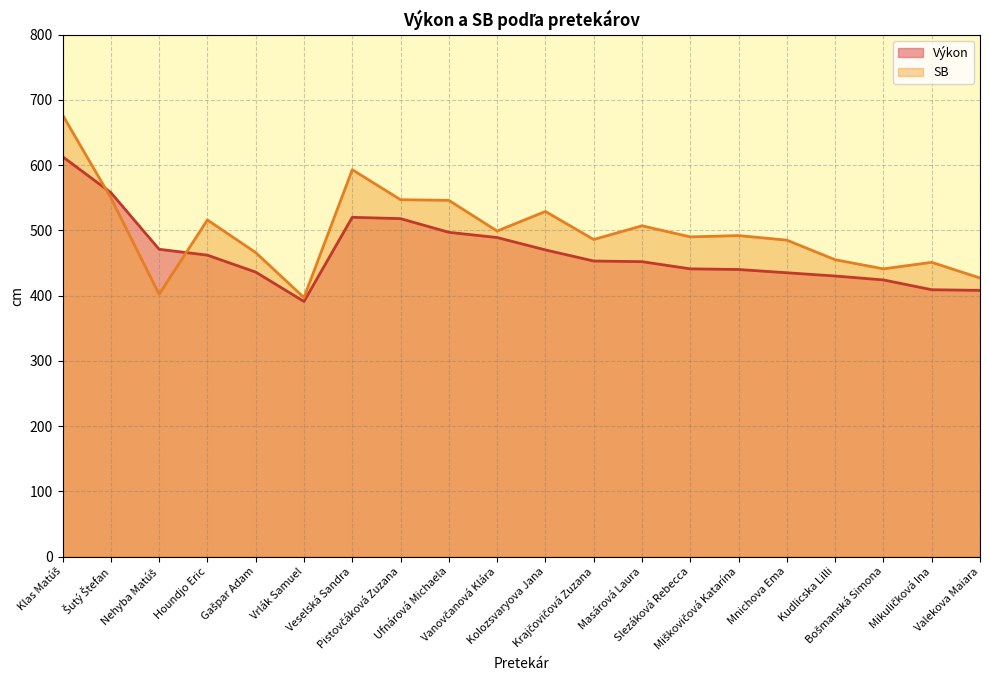

Is the value of SB at Šutý Štefan greater than the value of Výkon at Houndjo Eric?

Yes